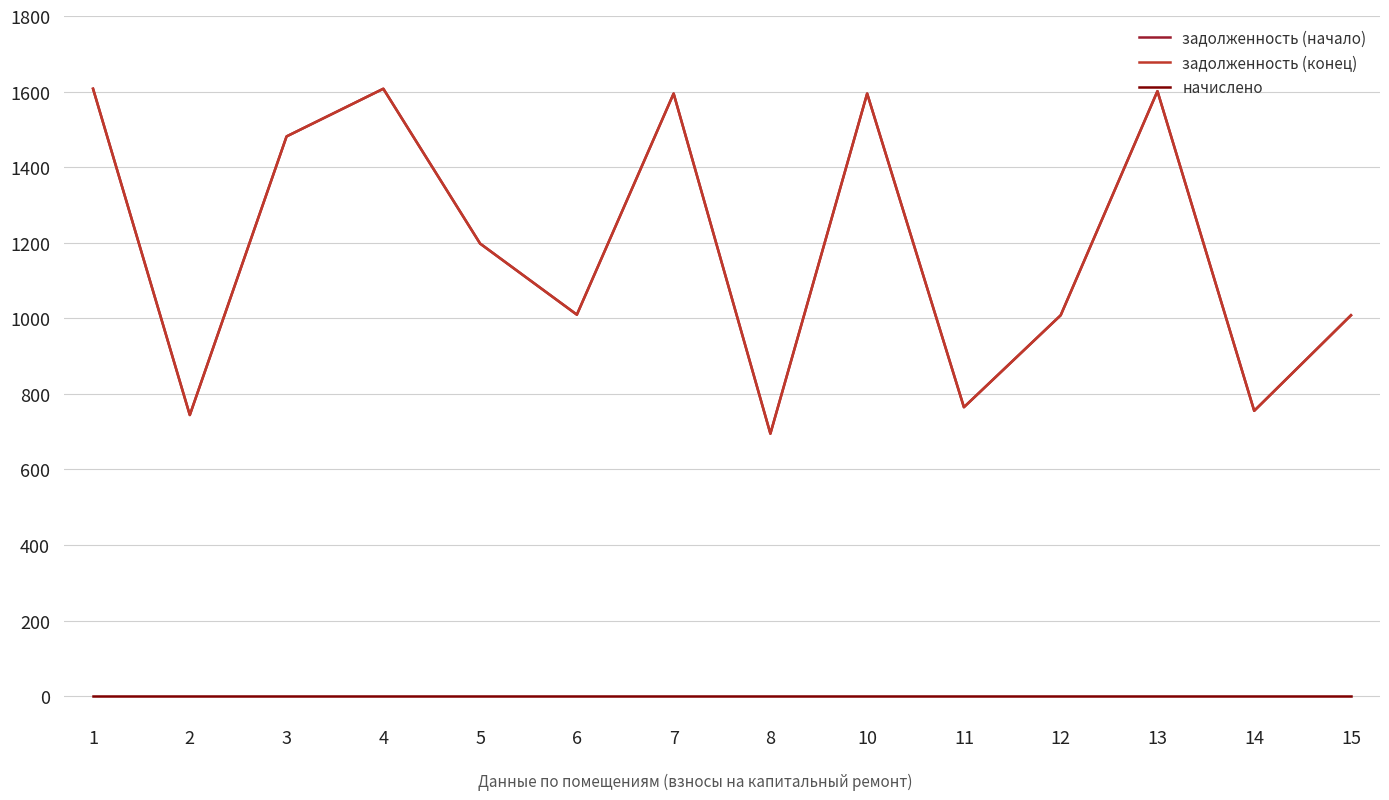

List the series in order of their peak value, highest first.

задолженность (начало), задолженность (конец), начислено